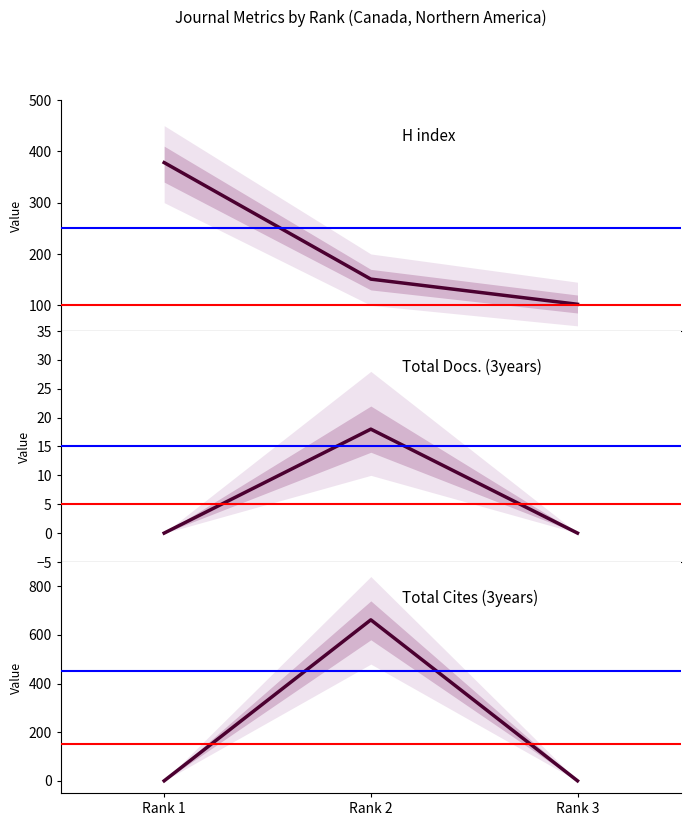

Rank the series by their maximum value, from lowest to highest.

Total Docs. (3years), H index, Total Cites (3years)